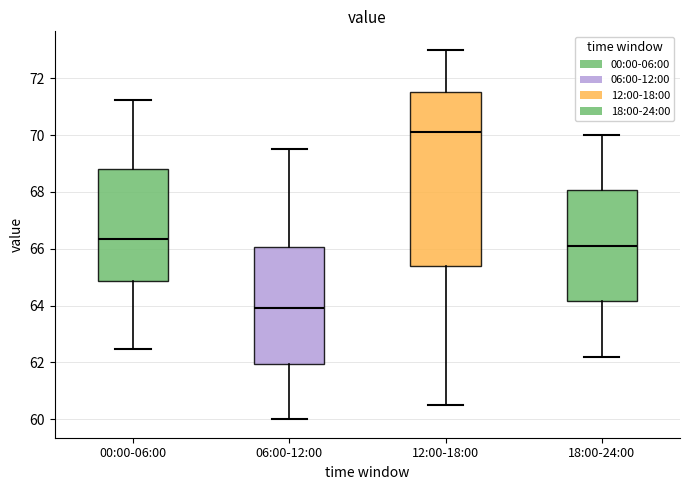

Reading left to right, transcribe this box plot: for each box, give where its median line is, the range the box spans, and where its two whiskers end, as read against the y-axis. The values are not printed on the chart, so give them approximately, as read against the axis.

00:00-06:00: median 66.4, box 64.8 to 68.8, whiskers 62.4 to 71.2
06:00-12:00: median 64.0, box 62.0 to 66.0, whiskers 60.0 to 69.6
12:00-18:00: median 70.2, box 65.4 to 71.6, whiskers 60.6 to 73.0
18:00-24:00: median 66.2, box 64.2 to 68.0, whiskers 62.2 to 70.0